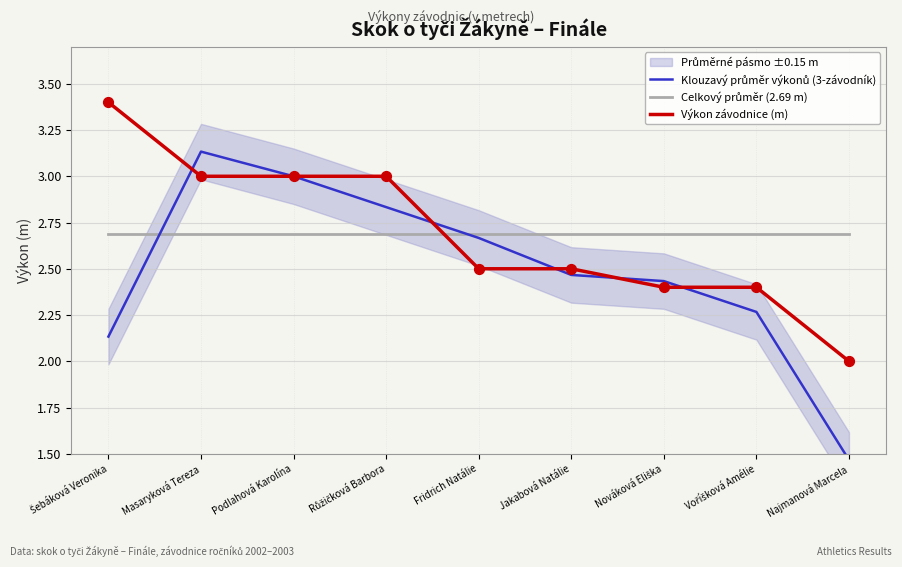

Is the value of Klouzavý průměr výkonů (3-závodník) at Jakabová Natálie greater than the value of Výkon závodnice (m) at Nováková Eliška?

Yes